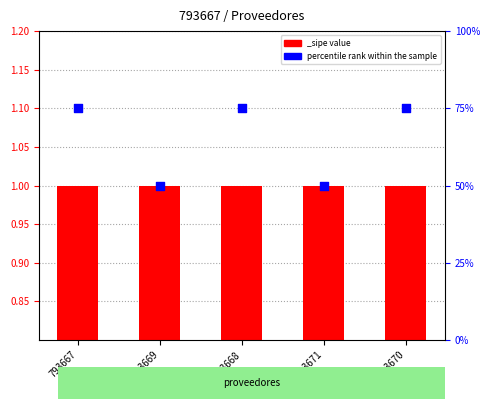

What is the ratio of the value at 793667 to the value at 793670?

1.0